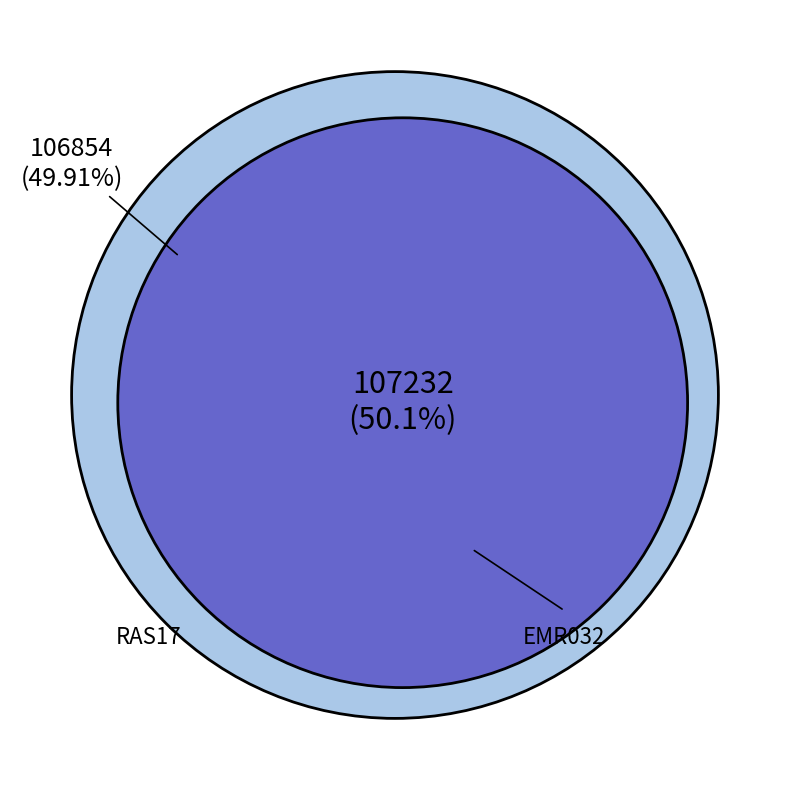

Which category accounts for the majority?

EMR032